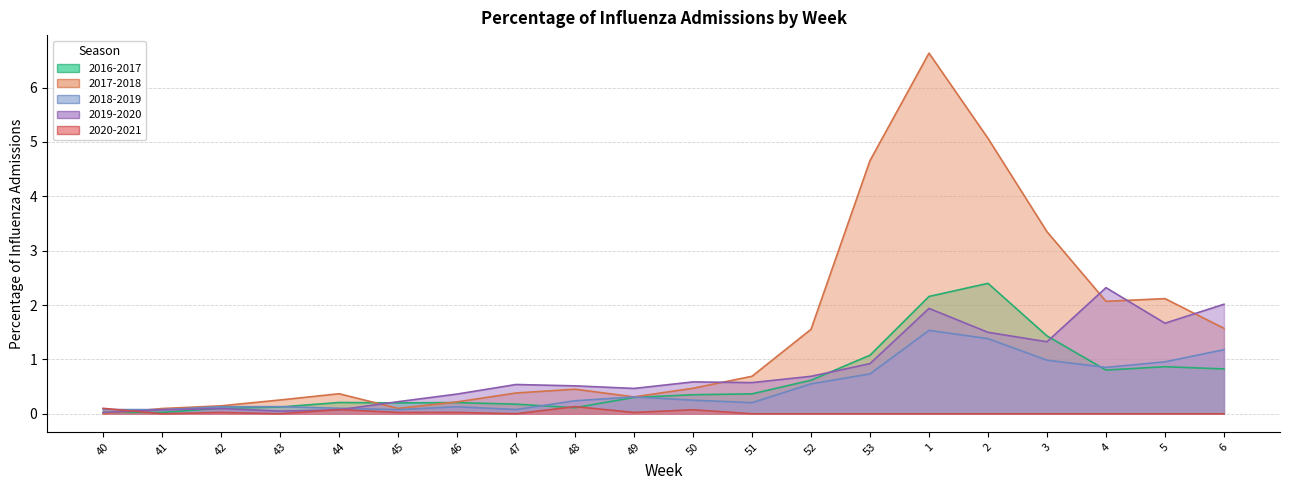

What is the total value across all series at 41?

0.3